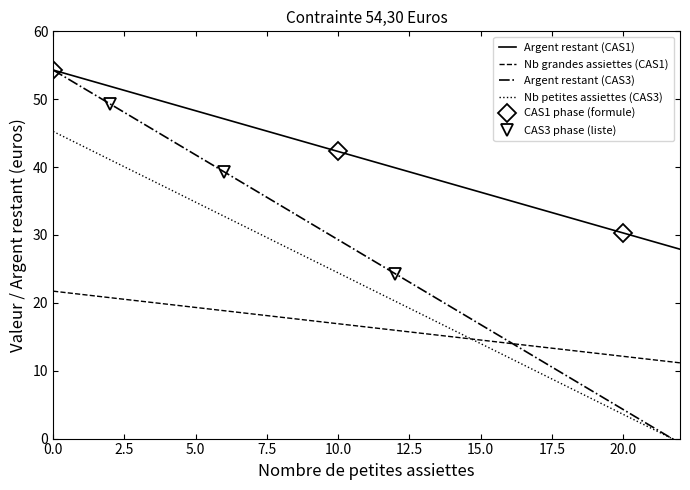

Is it true that Argent restant (CAS1) equals 40.7 at 20.0?

False